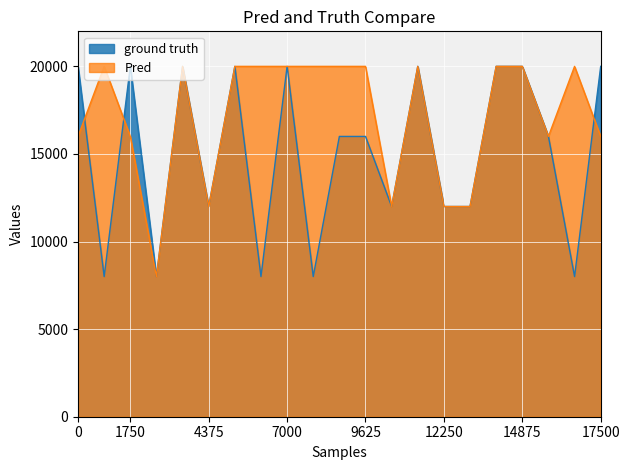

Is it true that ground truth equals 16000 at 9625?

True